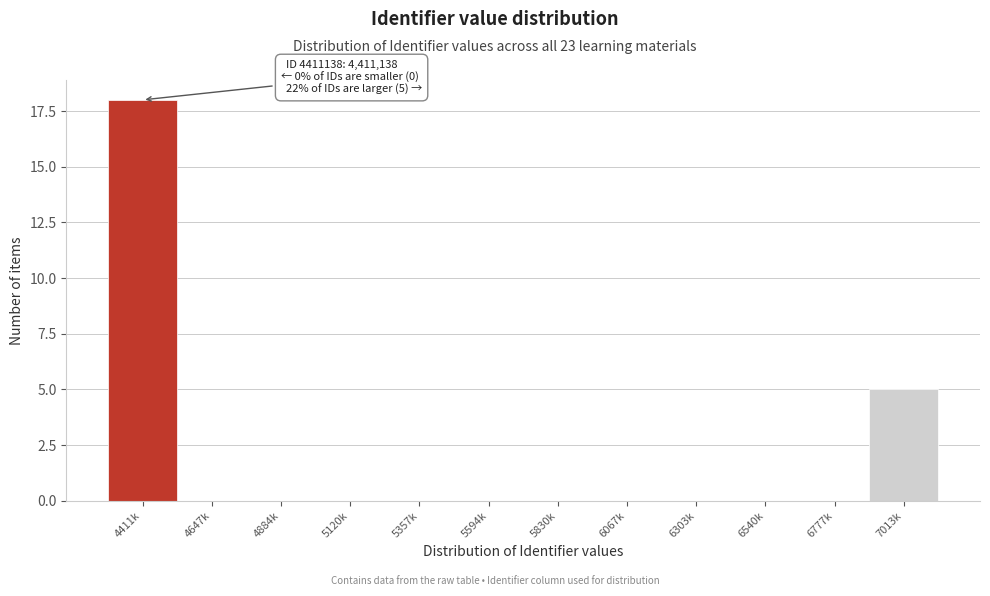

Reading left to right, extract all data points from this chart.

4411k=18	4647k=0	4884k=0	5120k=0	5357k=0	5594k=0	5830k=0	6067k=0	6303k=0	6540k=0	6777k=0	7013k=5